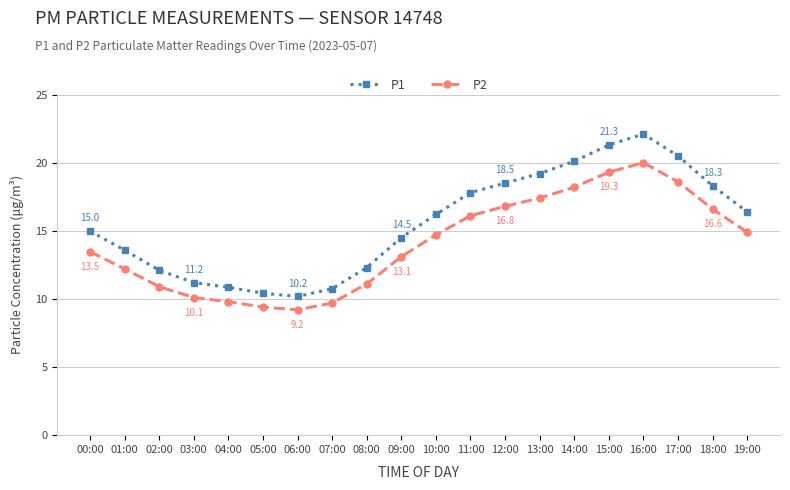

True or false: P1 has more than 2 interior local peaks.

False